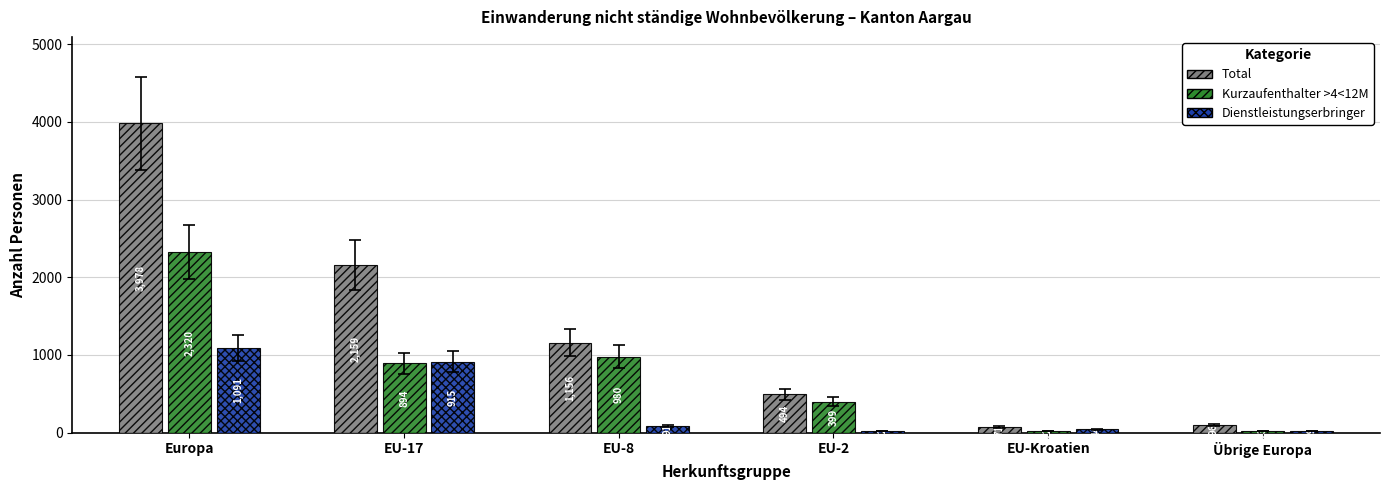

Which category has the highest value in the Kurzaufenthalter >4<12M series?

Europa